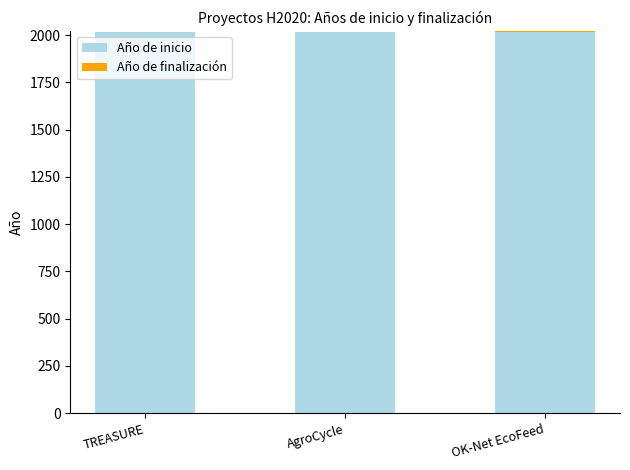

Is it true that Año de inicio equals 1072 at TREASURE?

False